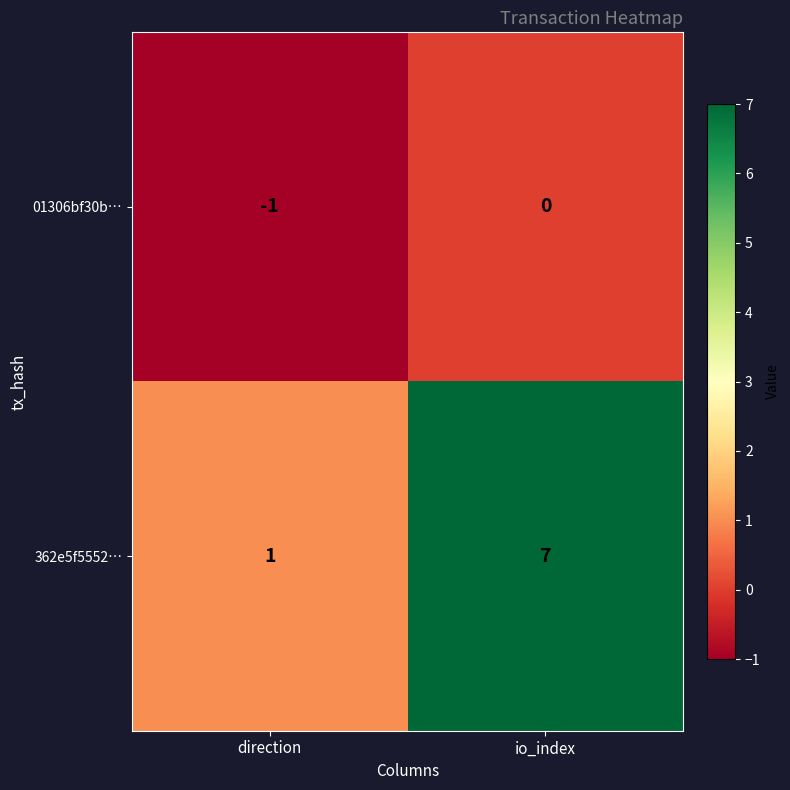

Which series has the widest spread of values?

362e5f5552…